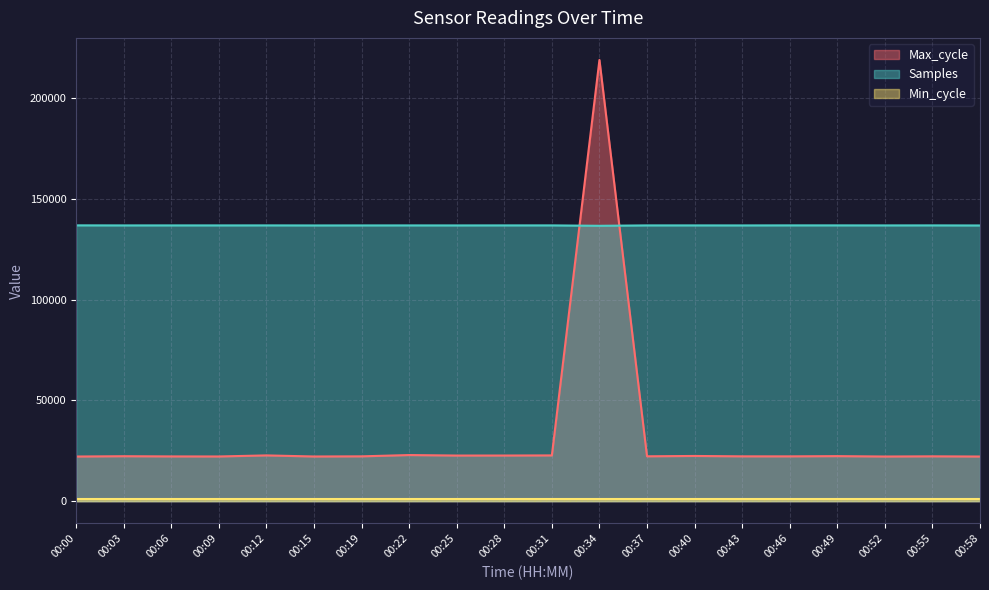

How many times do Samples and Max_cycle cross each other?

2